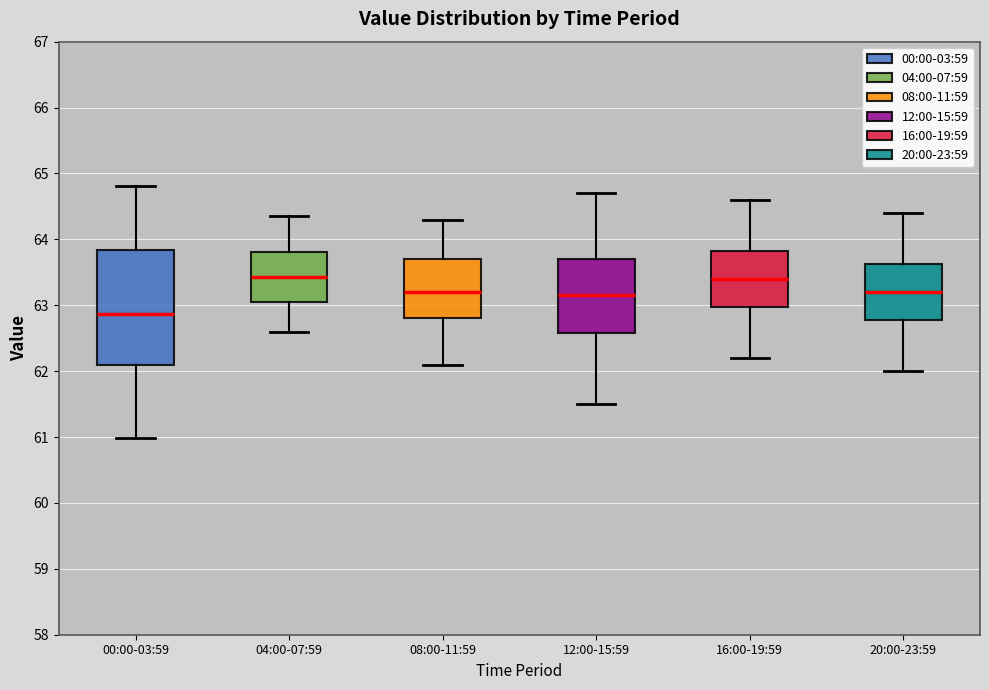

Reading left to right, read every box against the y-axis: the position of its median line, the range the box covers, and the ends of its whiskers. The values are not printed on the chart, so give them approximately, as read against the axis.

00:00-03:59: median 62.9, box 62.1 to 63.8, whiskers 61.0 to 64.8
04:00-07:59: median 63.4, box 63.1 to 63.8, whiskers 62.6 to 64.4
08:00-11:59: median 63.2, box 62.8 to 63.7, whiskers 62.1 to 64.3
12:00-15:59: median 63.2, box 62.6 to 63.7, whiskers 61.5 to 64.7
16:00-19:59: median 63.4, box 63.0 to 63.8, whiskers 62.2 to 64.6
20:00-23:59: median 63.2, box 62.8 to 63.6, whiskers 62.0 to 64.4